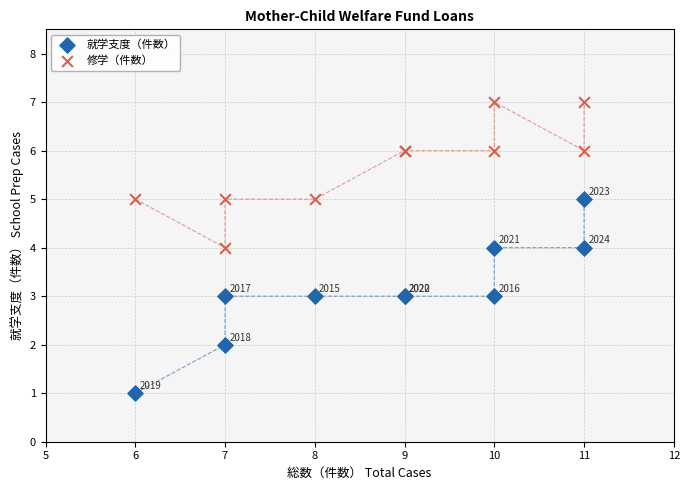

What are all the series names shown in the legend?

就学支度（件数）, 修学（件数）